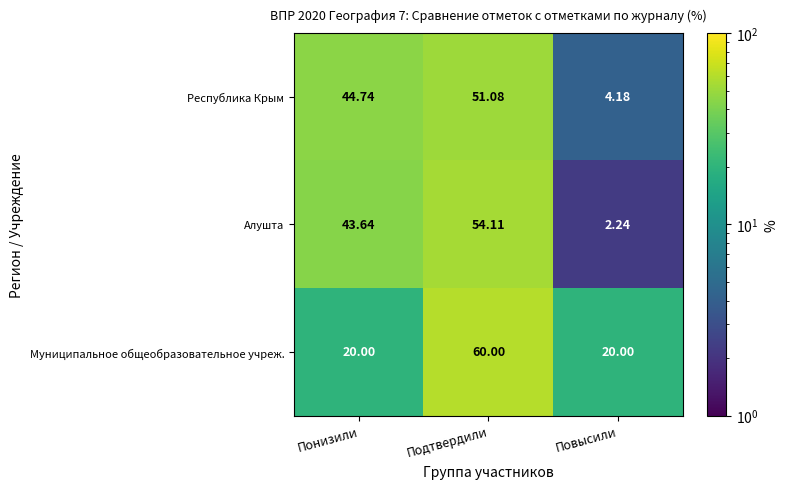

Which series has the widest spread of values?

Алушта